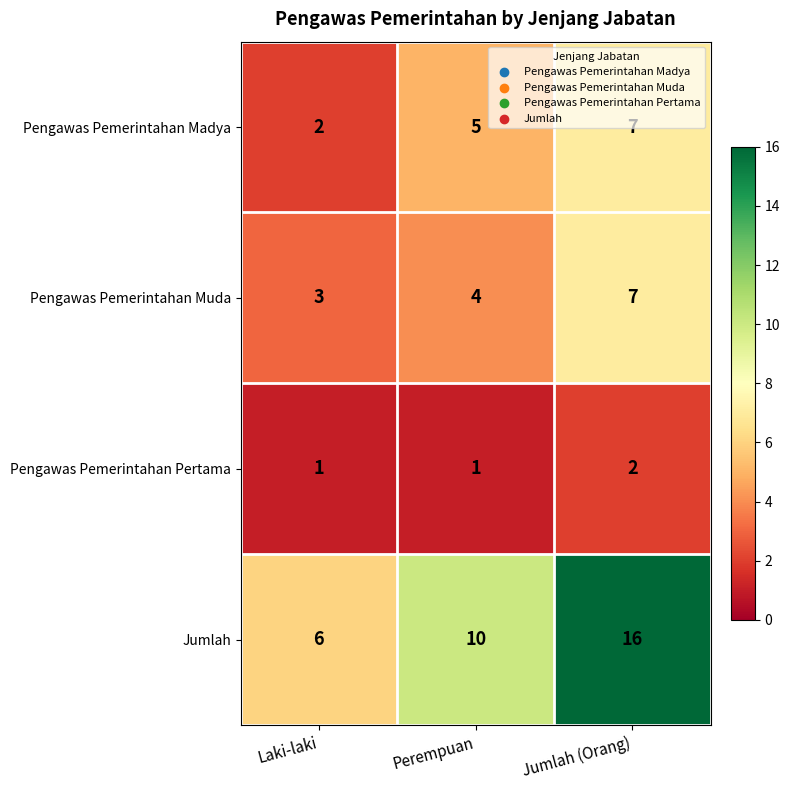

What is the approximate value of Jumlah at Laki-laki, to the nearest 5?

5